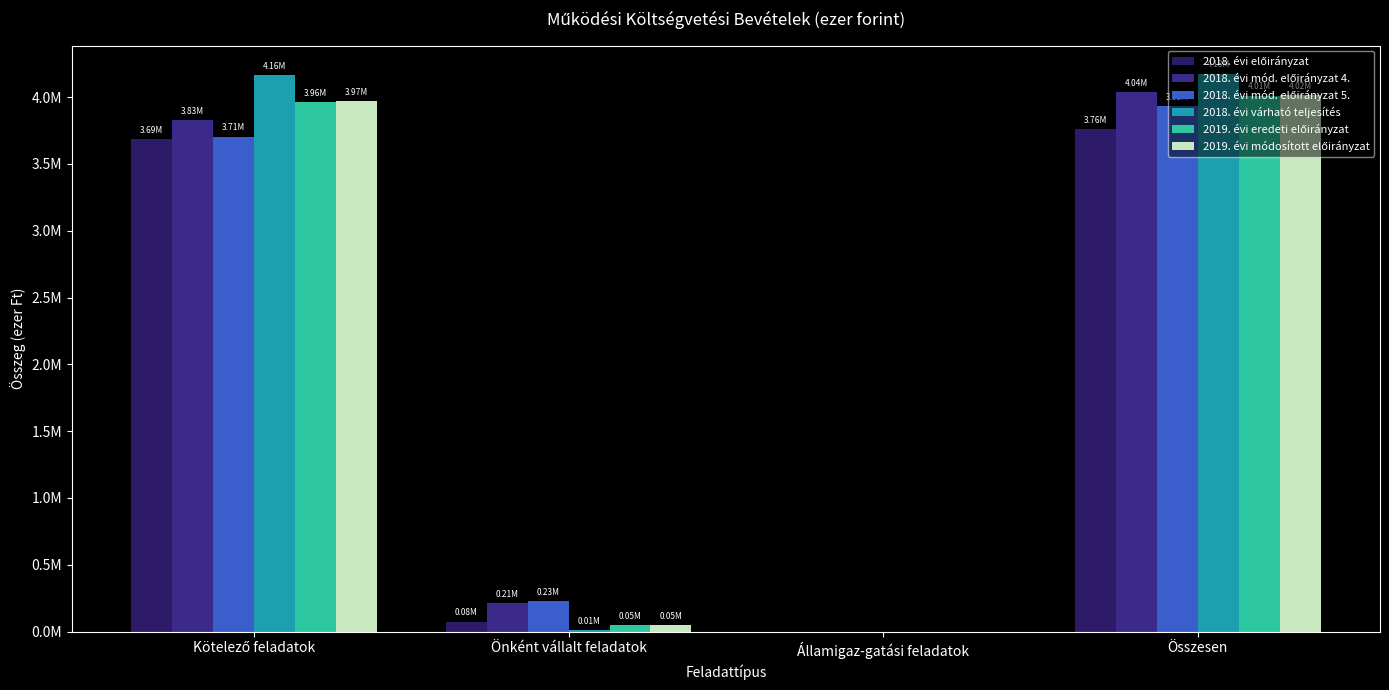

What is the maximum value shown in the chart?

4176895